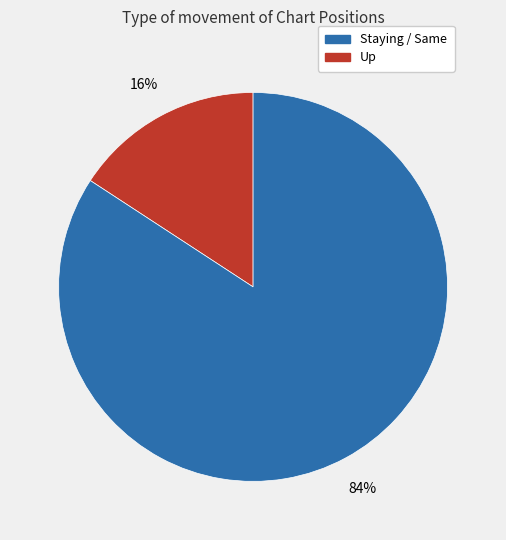

To the nearest percent, what is the average slice percentage?

50%